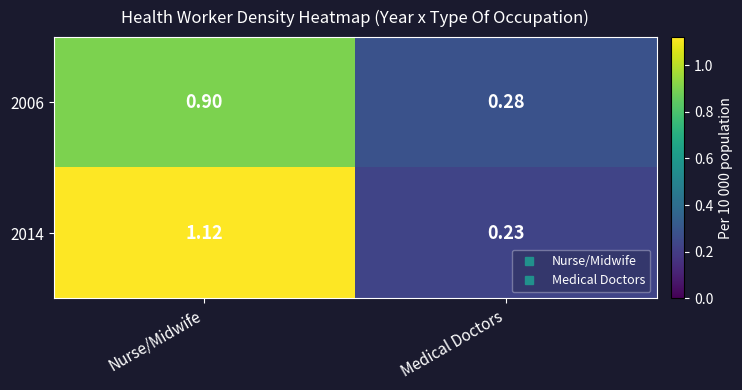

At which category does the chart reach its minimum across all series?

Medical Doctors